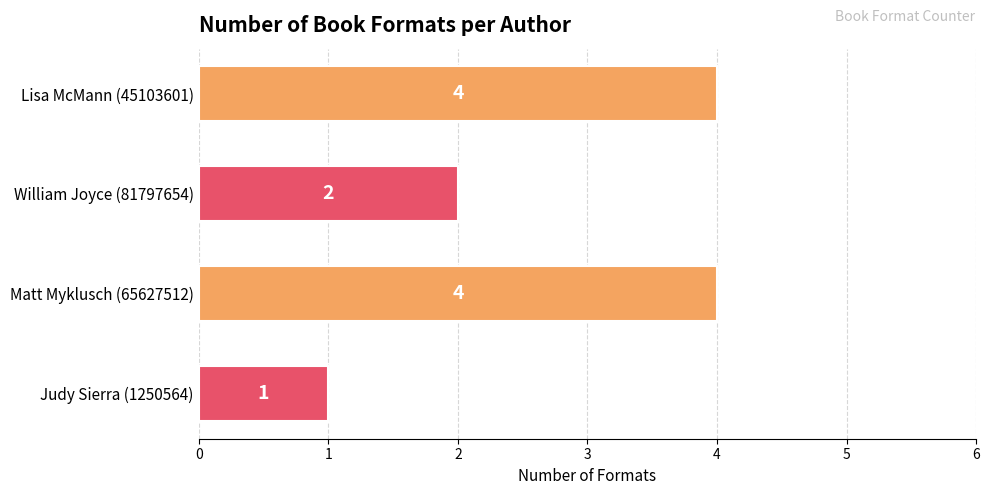

What is the difference between the values at Judy Sierra (1250564) and Lisa McMann (45103601)?

3